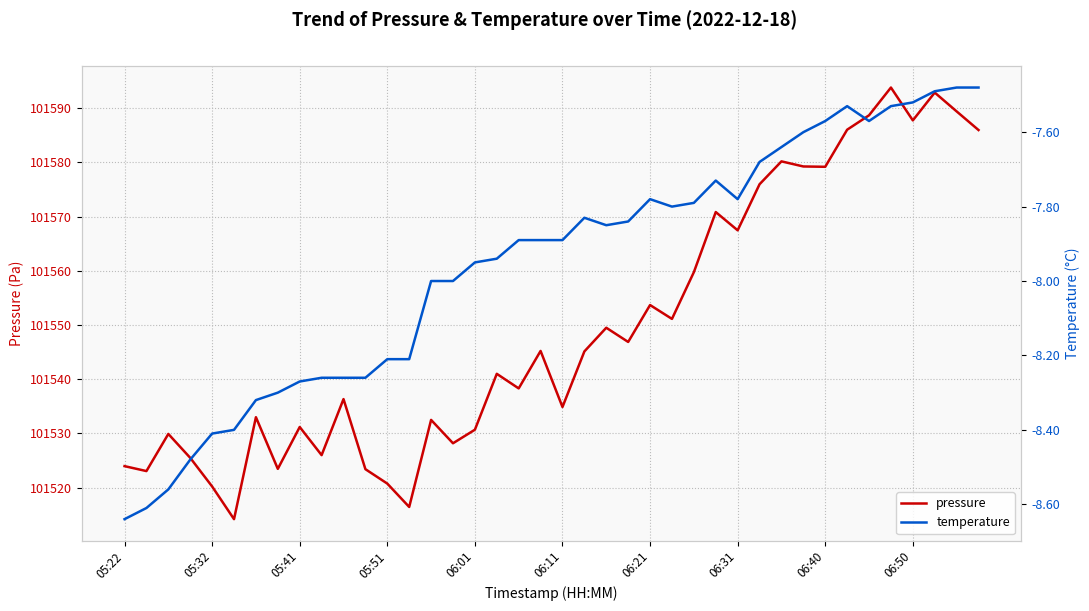

The value of pressure at 05:41 is 101531.2. True or false?

True